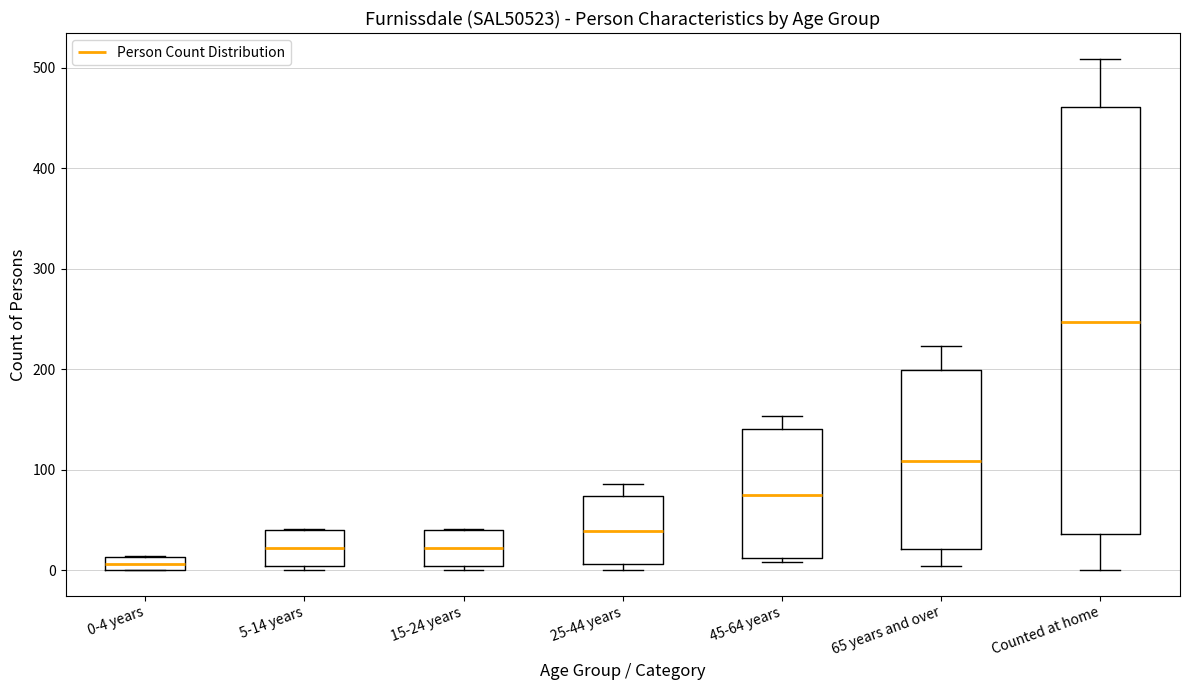

Comparing the boxes themselves (not the whiskers), which one is the tallest?

Counted at home